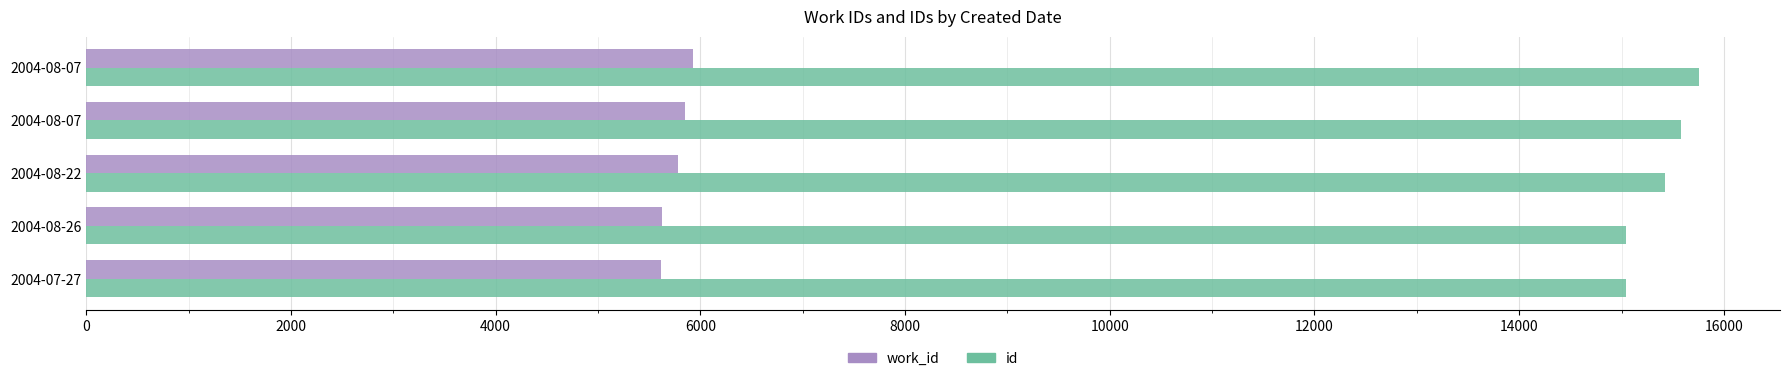

Count the number of data series in this chart.

2